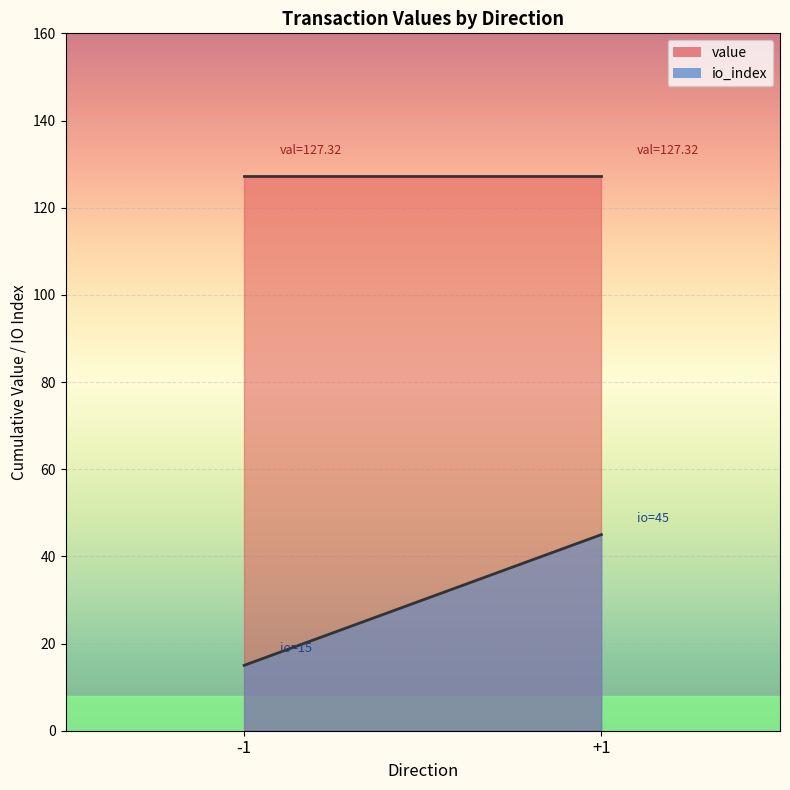

List the series in order of their overall mean, lowest first.

io_index, value